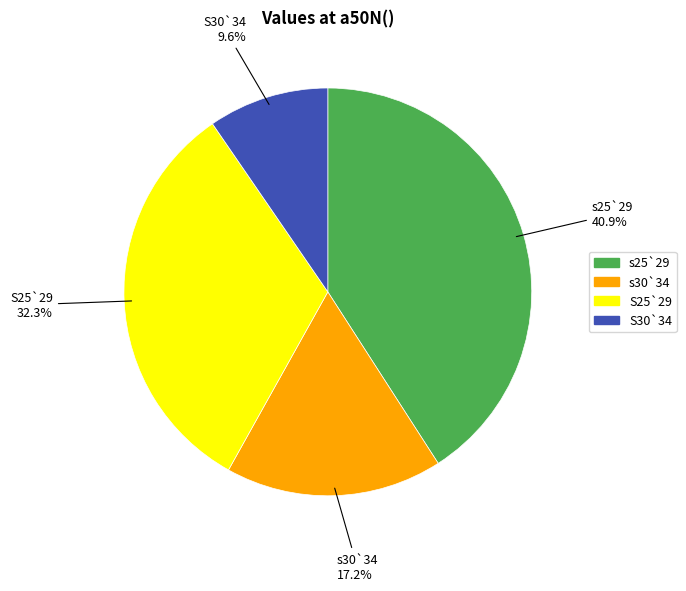

The S25`29 slice represents 17% of the pie. True or false?

False